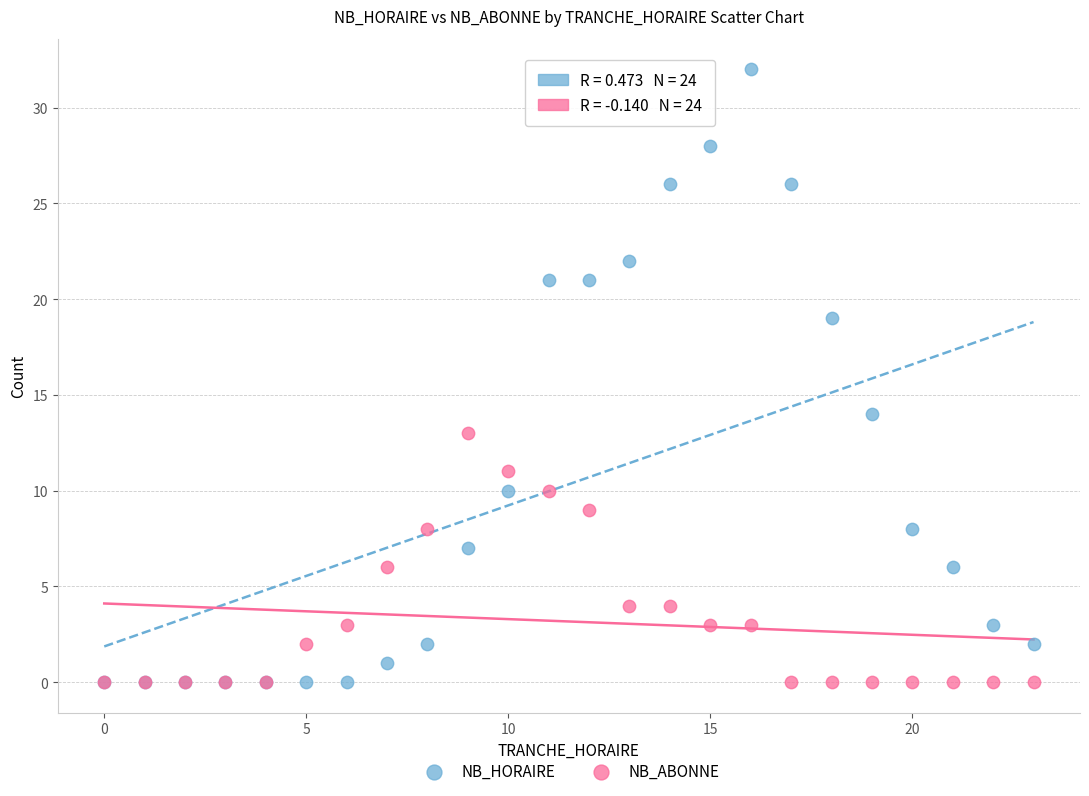

In the NB_HORAIRE series, what Y value is closest to 16?

14